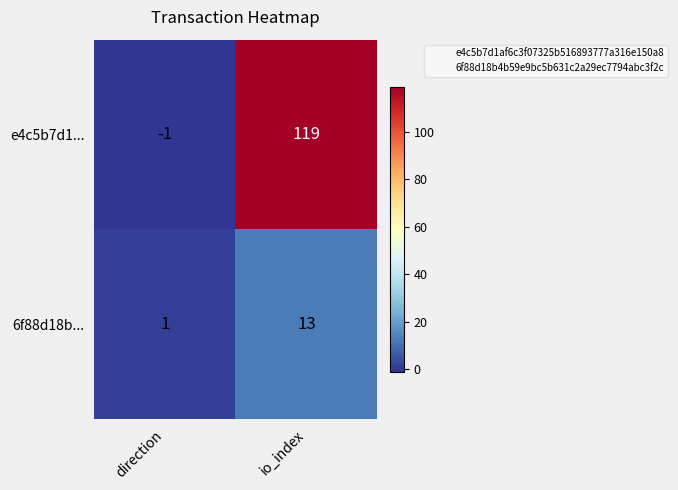

What is the average value of the 6f88d18b... series?

7